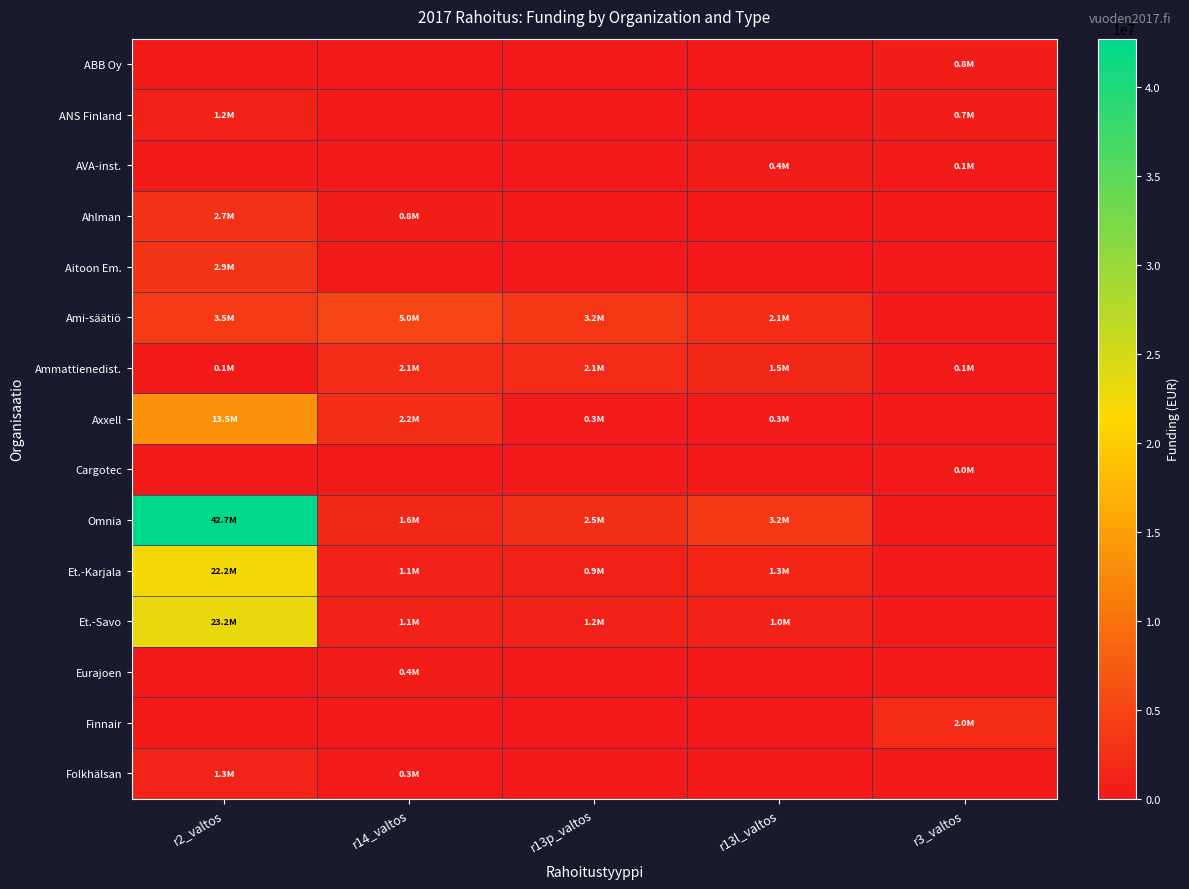

What is the greatest value displayed?

42712462